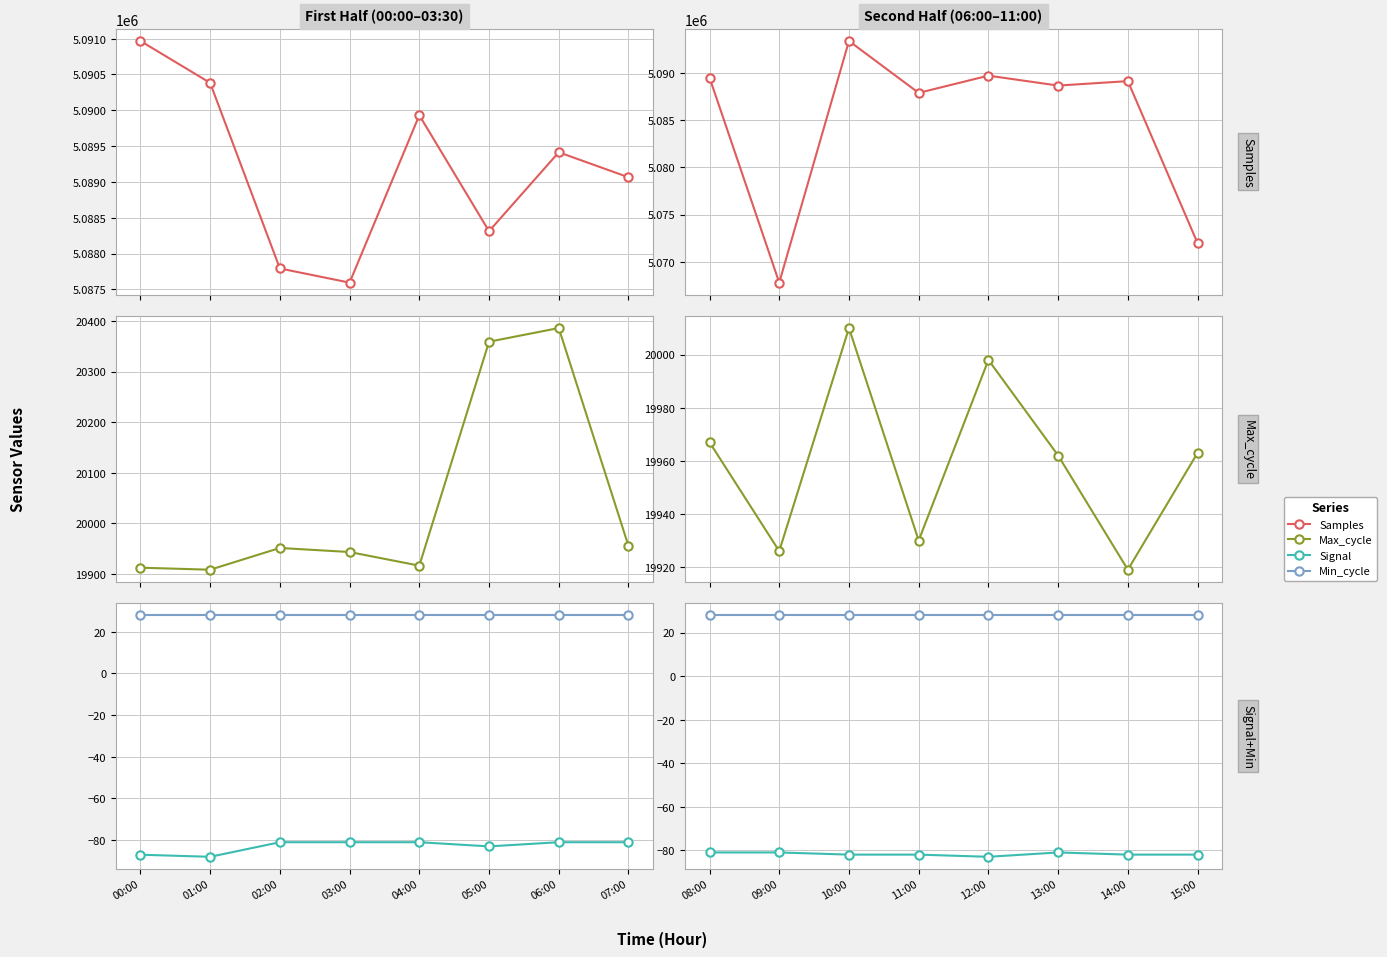

At 08:00, list the series in order from largest to smallest.

Samples, Max_cycle, Min_cycle, Signal